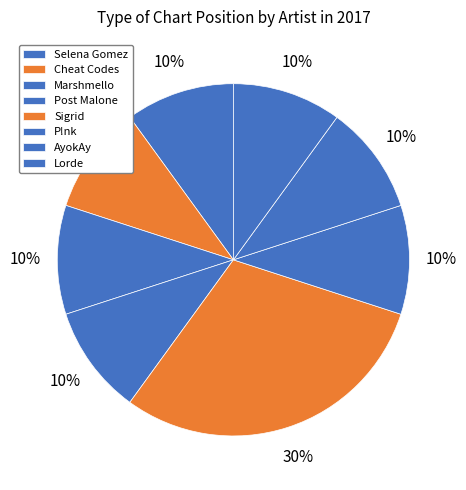

How many segments does this pie chart have?

8